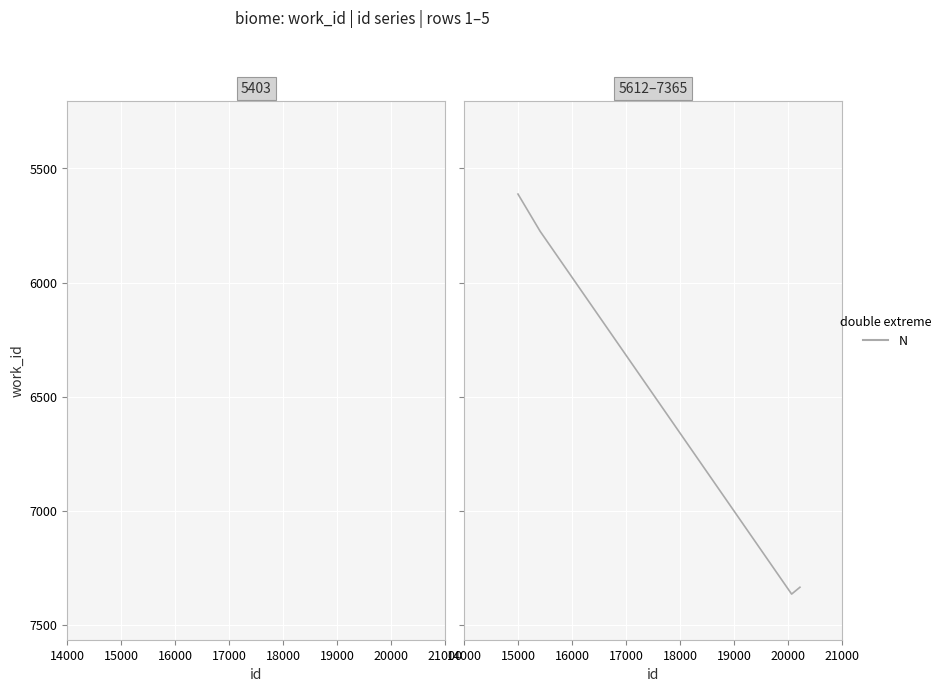

Does the chart have visible grid lines?

Yes